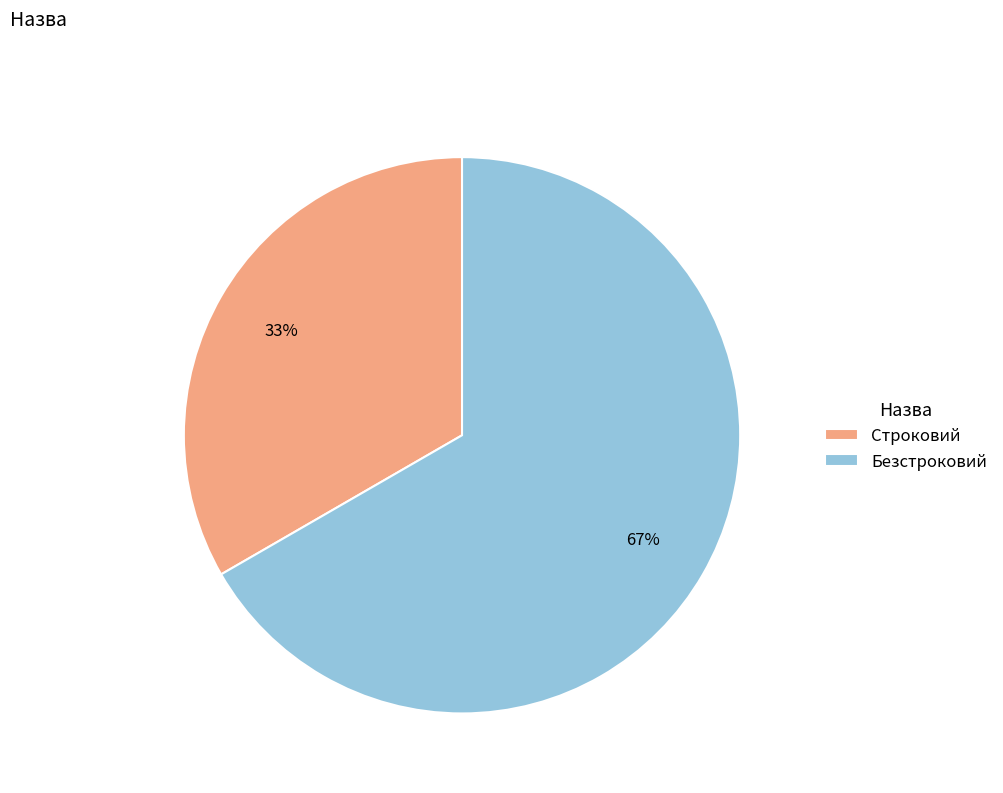

Which has a higher value, Безстроковий or Строковий?

Безстроковий